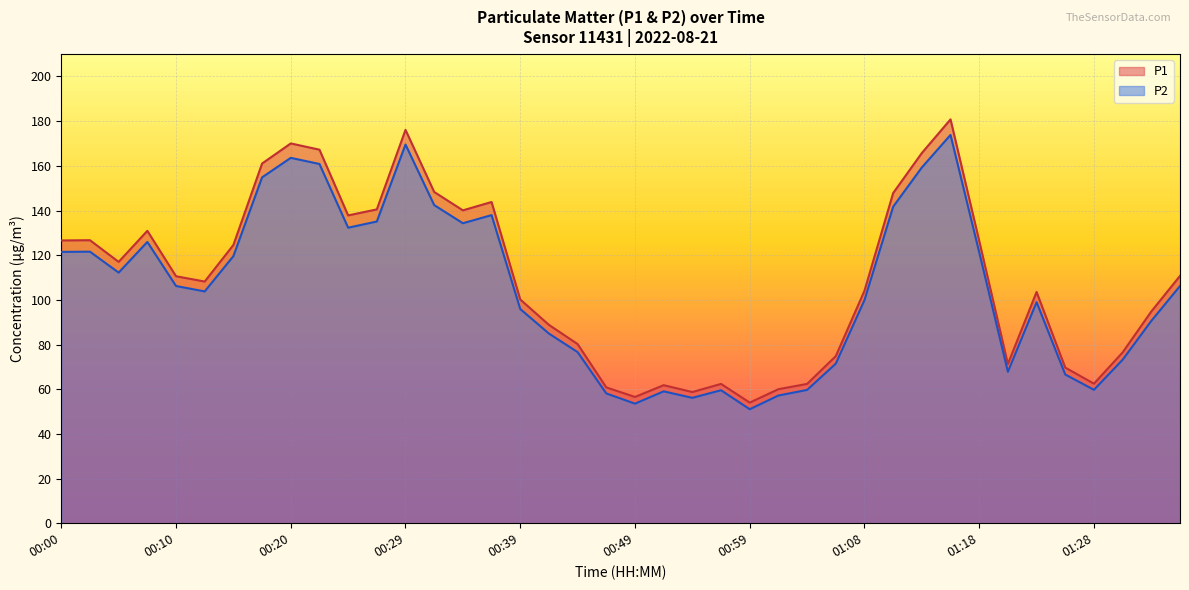

What position from the left is 00:27?

12